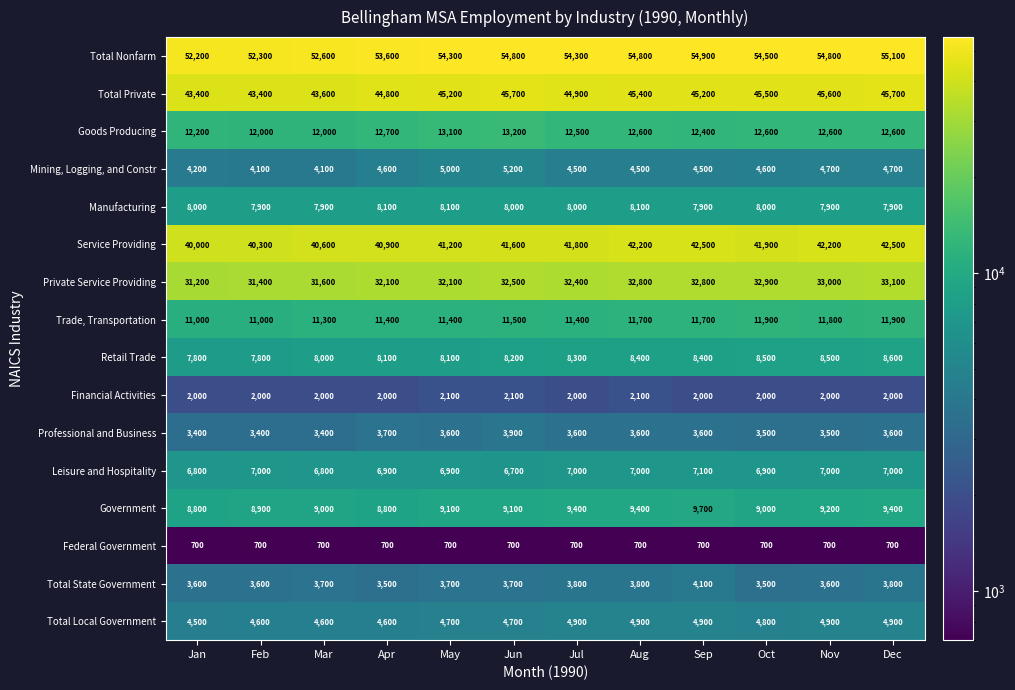

Rank the series by their maximum value, from lowest to highest.

Federal Government, Financial Activities, Professional and Business, Total State Government, Total Local Government, Mining, Logging, and Constr, Leisure and Hospitality, Manufacturing, Retail Trade, Government, Trade, Transportation, Goods Producing, Private Service Providing, Service Providing, Total Private, Total Nonfarm